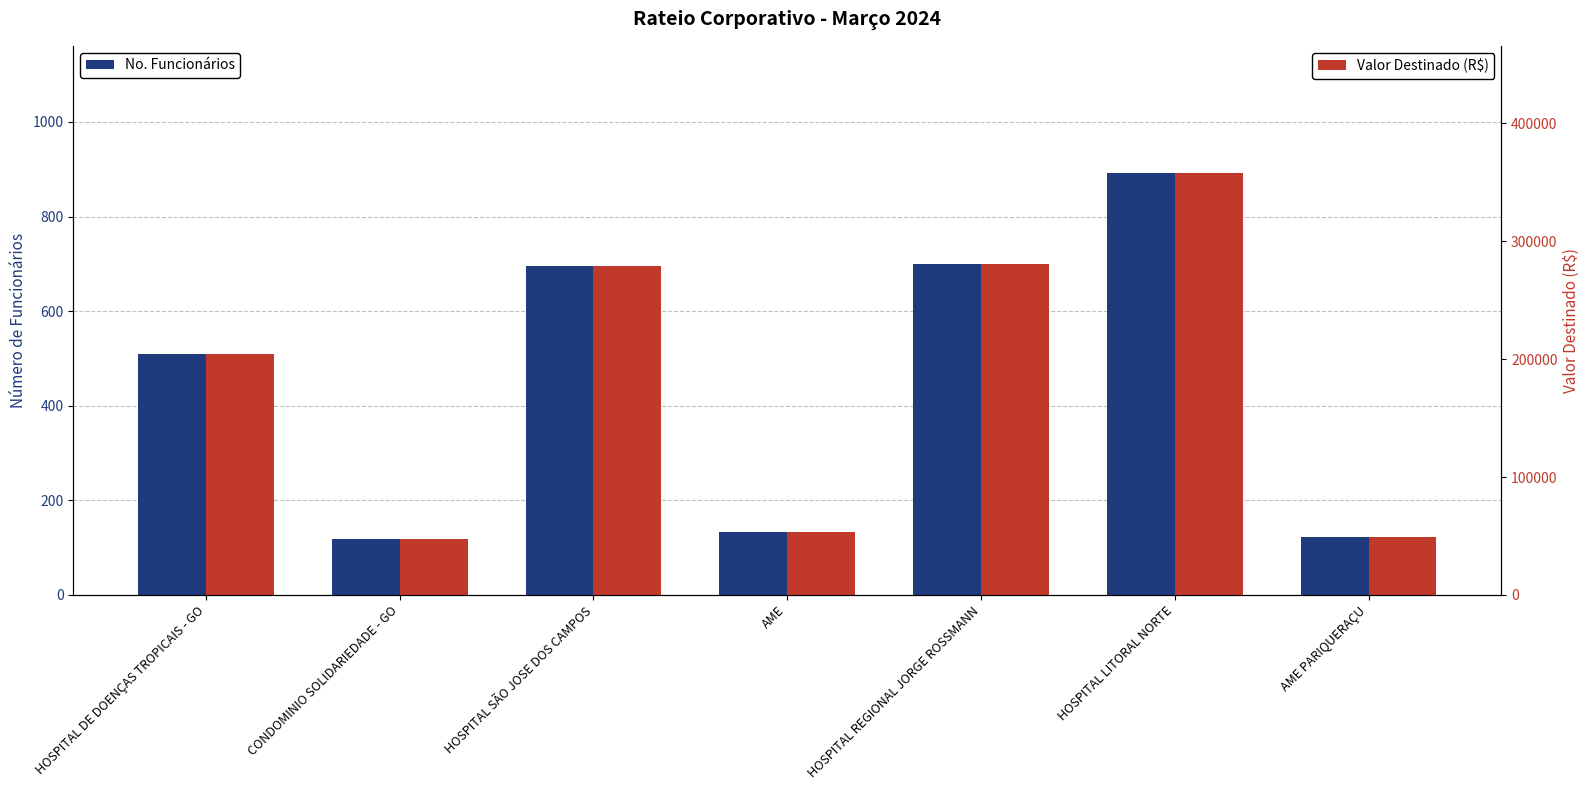

Reading right to left, extract all data points from this chart.

No. Funcionários: AME PARIQUERAÇU=123.0	HOSPITAL LITORAL NORTE=893.0	HOSPITAL REGIONAL JORGE ROSSMANN=699.0	AME=134.0	HOSPITAL SÃO JOSE DOS CAMPOS=695.0	CONDOMINIO SOLIDARIEDADE - GO=119.0	HOSPITAL DE DOENÇAS TROPICAIS - GO=510.0
Valor Destinado (R$): AME PARIQUERAÇU=49357.7	HOSPITAL LITORAL NORTE=358344.9	HOSPITAL REGIONAL JORGE ROSSMANN=280496.1	AME=53771.8	HOSPITAL SÃO JOSE DOS CAMPOS=278891.0	CONDOMINIO SOLIDARIEDADE - GO=47752.6	HOSPITAL DE DOENÇAS TROPICAIS - GO=204653.8